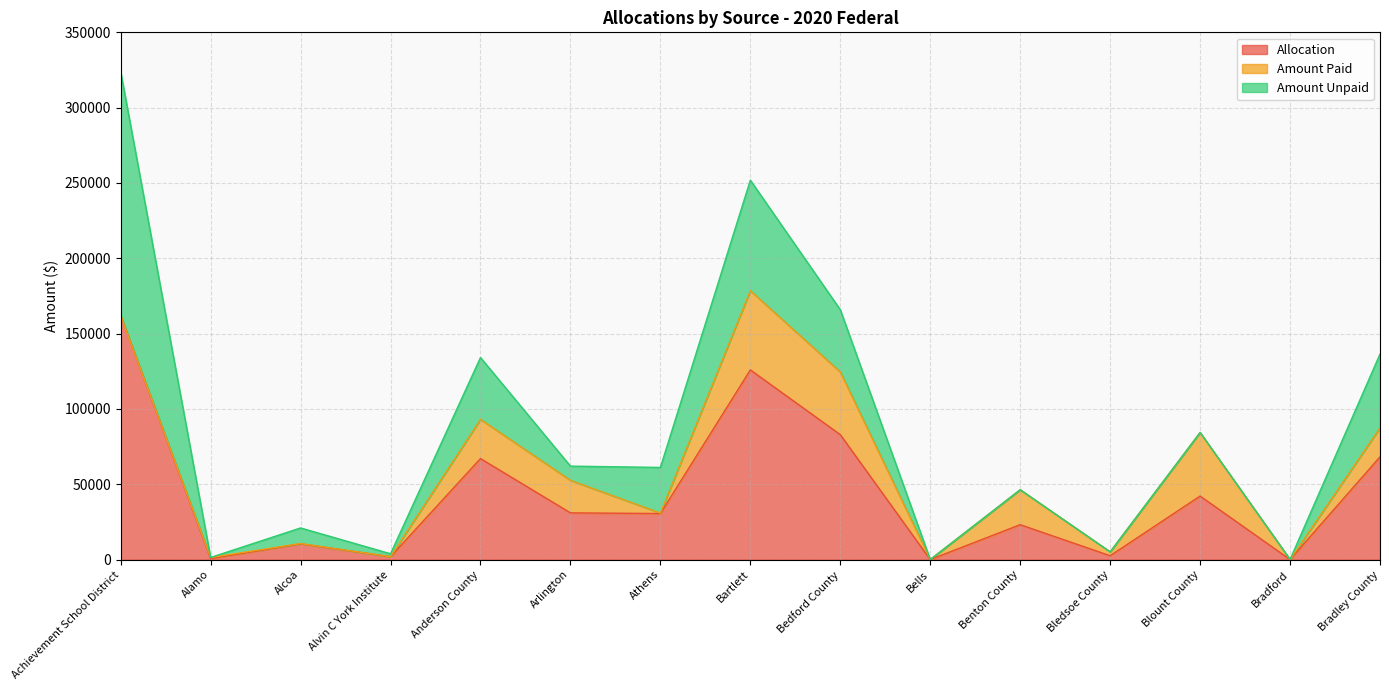

What is the total value across all series at Alcoa?

21018.6